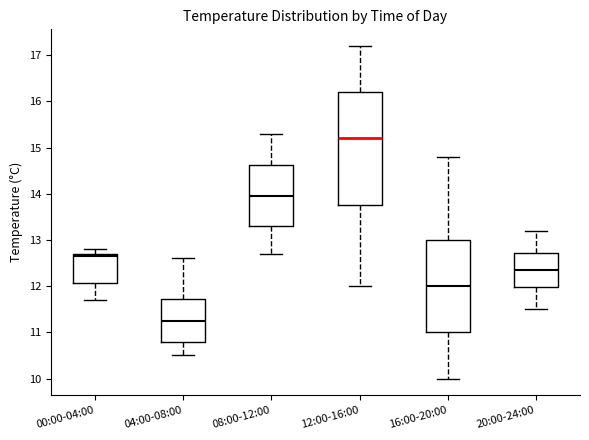

Reading left to right, transcribe this box plot: for each box, give where its median line is, the range the box spans, and where its two whiskers end, as read against the y-axis. The values are not printed on the chart, so give them approximately, as read against the axis.

00:00-04:00: median 12.7 (just below the box's upper edge), box 12.1 to 12.7, whiskers 11.7 to 12.8
04:00-08:00: median 11.3, box 10.8 to 11.7, whiskers 10.5 to 12.6
08:00-12:00: median 14.0, box 13.3 to 14.6, whiskers 12.7 to 15.3
12:00-16:00: median 15.2, box 13.8 to 16.2, whiskers 12.0 to 17.2
16:00-20:00: median 12.0, box 11.0 to 13.0, whiskers 10.0 to 14.8
20:00-24:00: median 12.4, box 12.0 to 12.7, whiskers 11.5 to 13.2